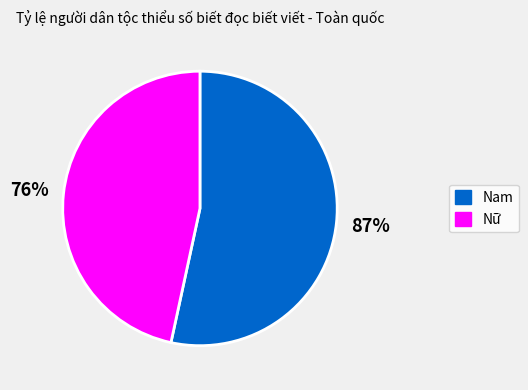

Which category has the smallest portion of the pie?

Nữ